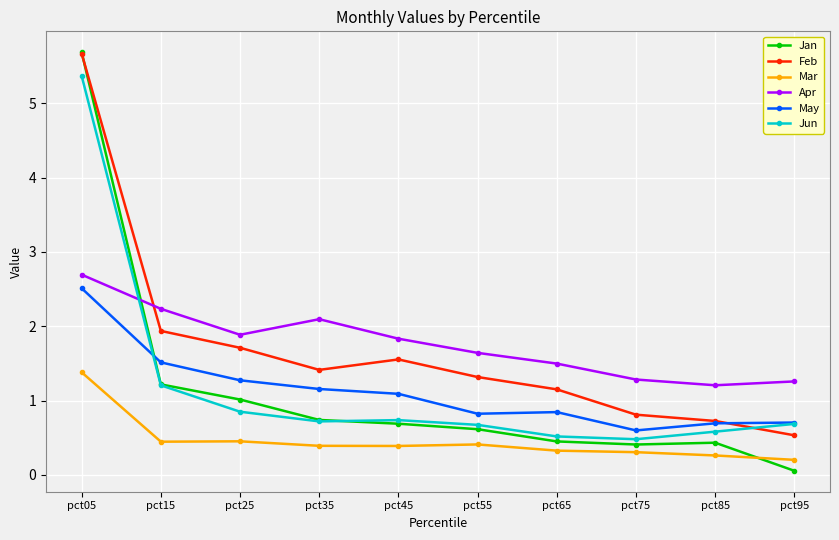

Where is the first local maximum for Feb?

pct45